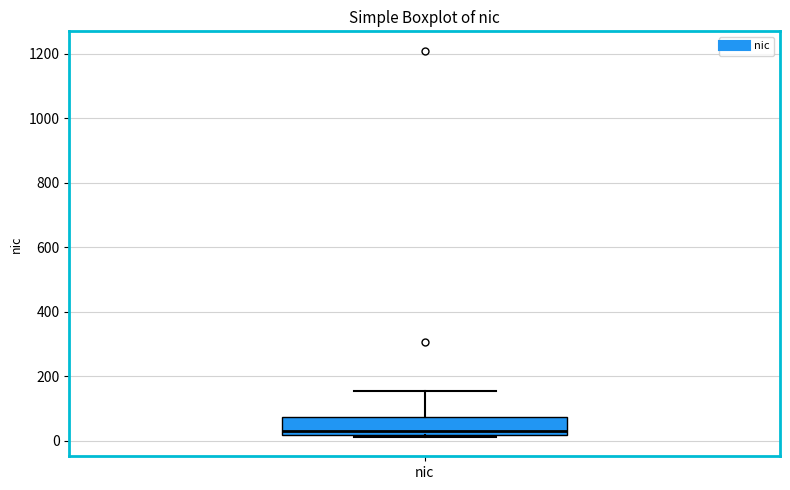

Read this box plot against the y-axis: the position of the median line, the range covered by the box, and the ends of both whiskers. The values are not printed on the chart, so give them approximately, as read against the axis.

median 40, box 20 to 80, whiskers 20 (just below the box's lower edge) to 160